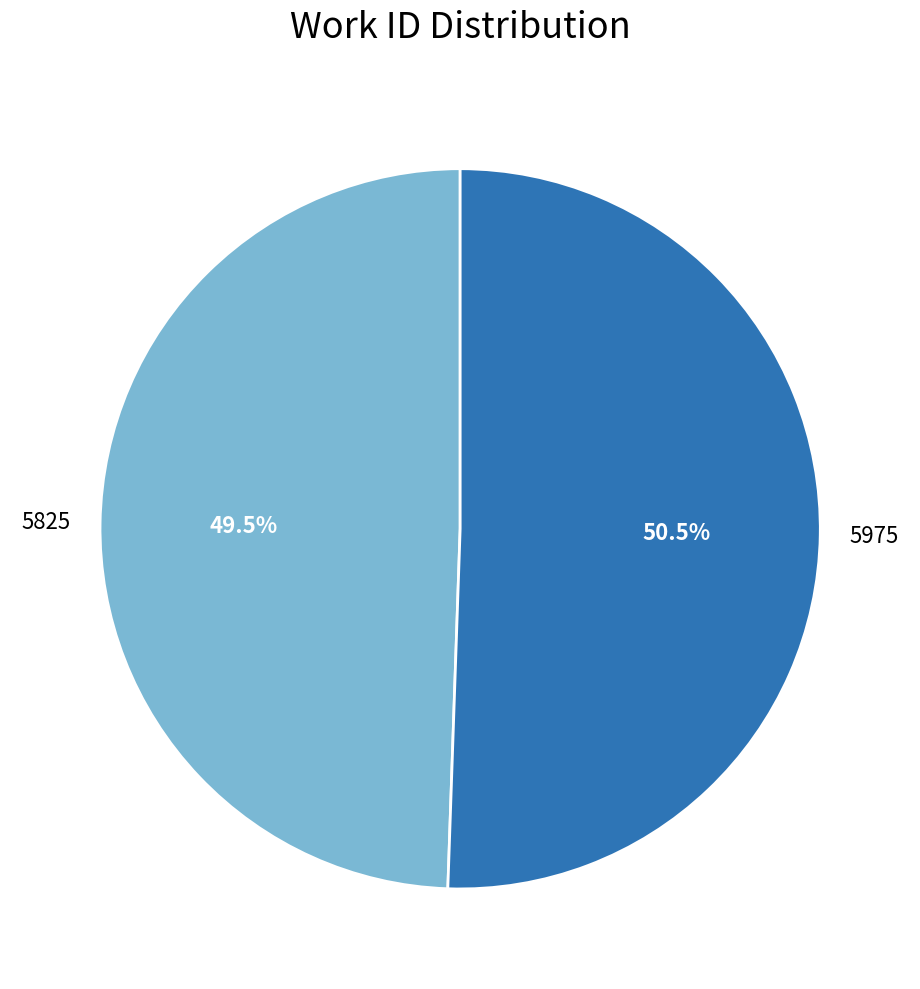

Does any single category account for the majority?

Yes